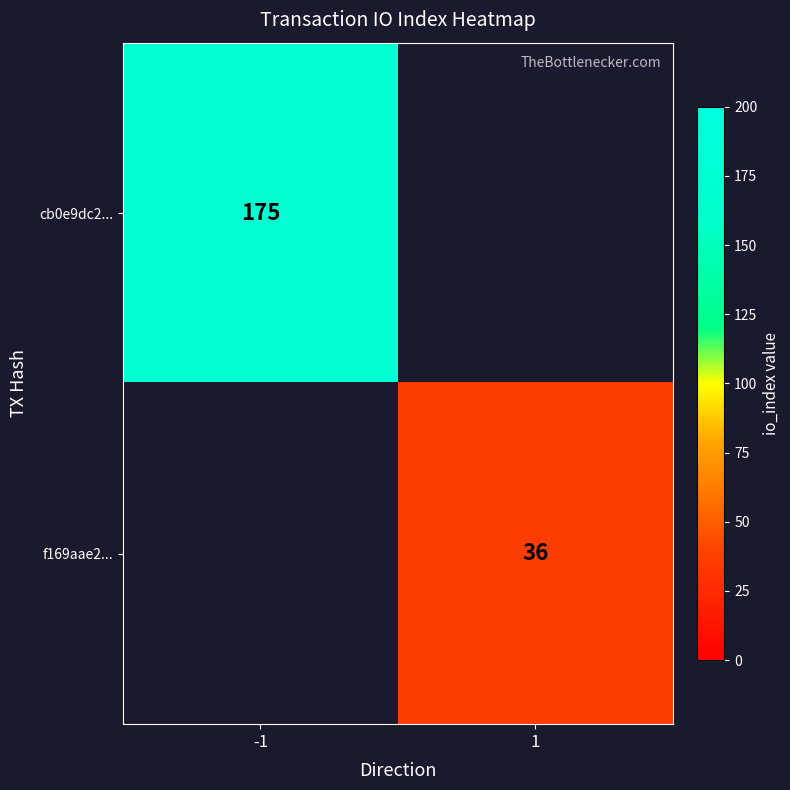

The value of f169aae2... at 1 is 36. True or false?

True